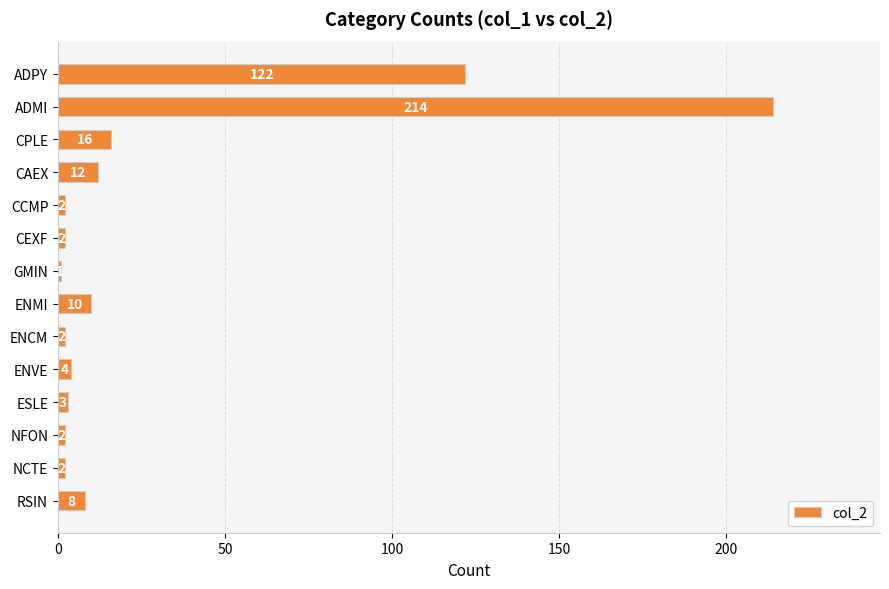

What is the label of the 3rd bar from the top?

CPLE